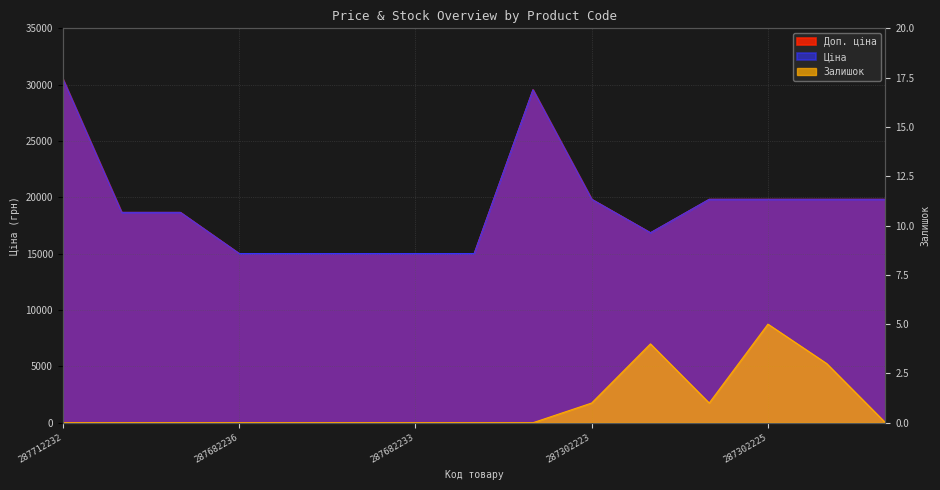

At which label is Доп. ціна closest to 22765?

287302223